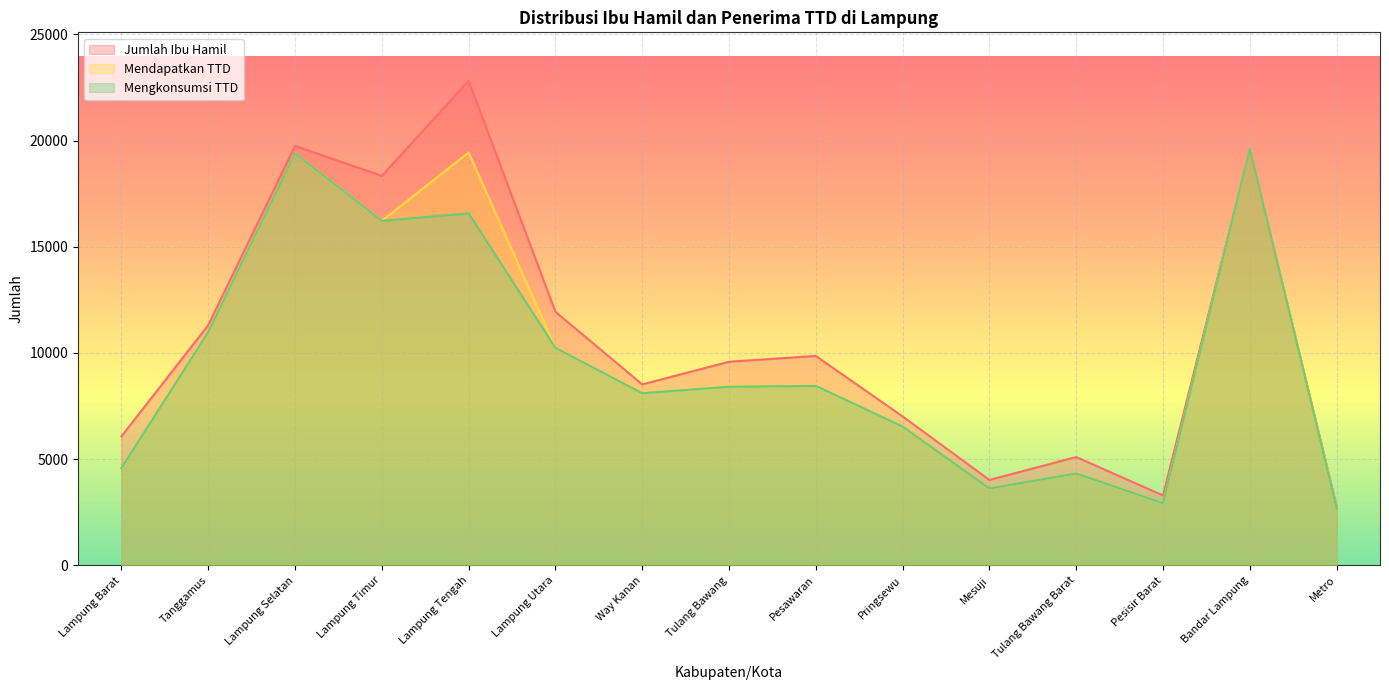

True or false: Mendapatkan TTD has a value of 34658 at Lampung Tengah.

False